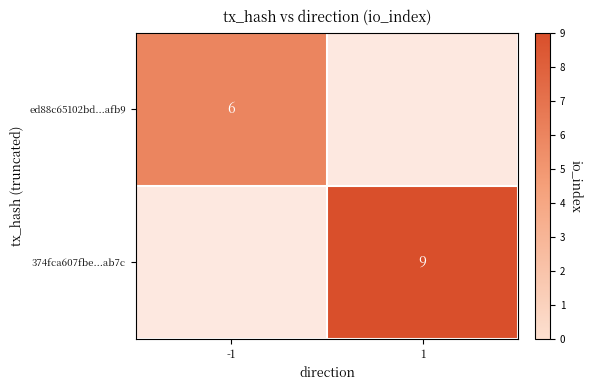

The value of 374fca607fbe...ab7c at 1 is 2. True or false?

False